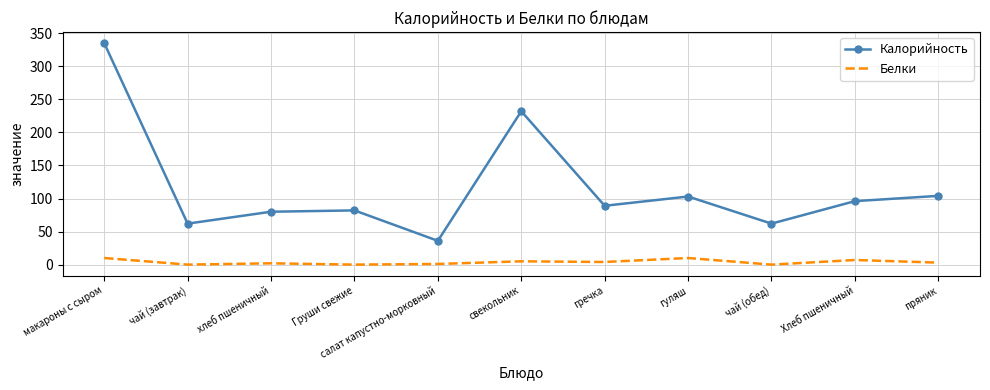

What is the spread (max minus min) of values at салат капустно-морковный?

35